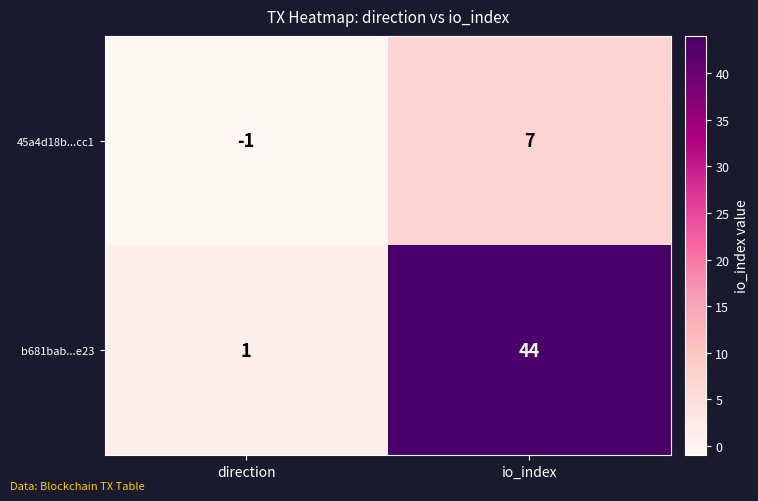

Reading left to right, what are all the values shown in this chart?

45a4d18b...cc1: -1	7
b681bab...e23: 1	44